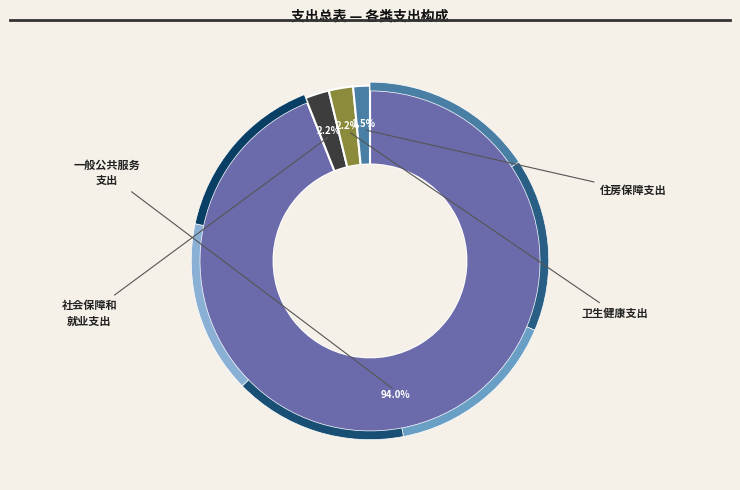

Is it true that 卫生健康支出 is 2% of the pie?

True